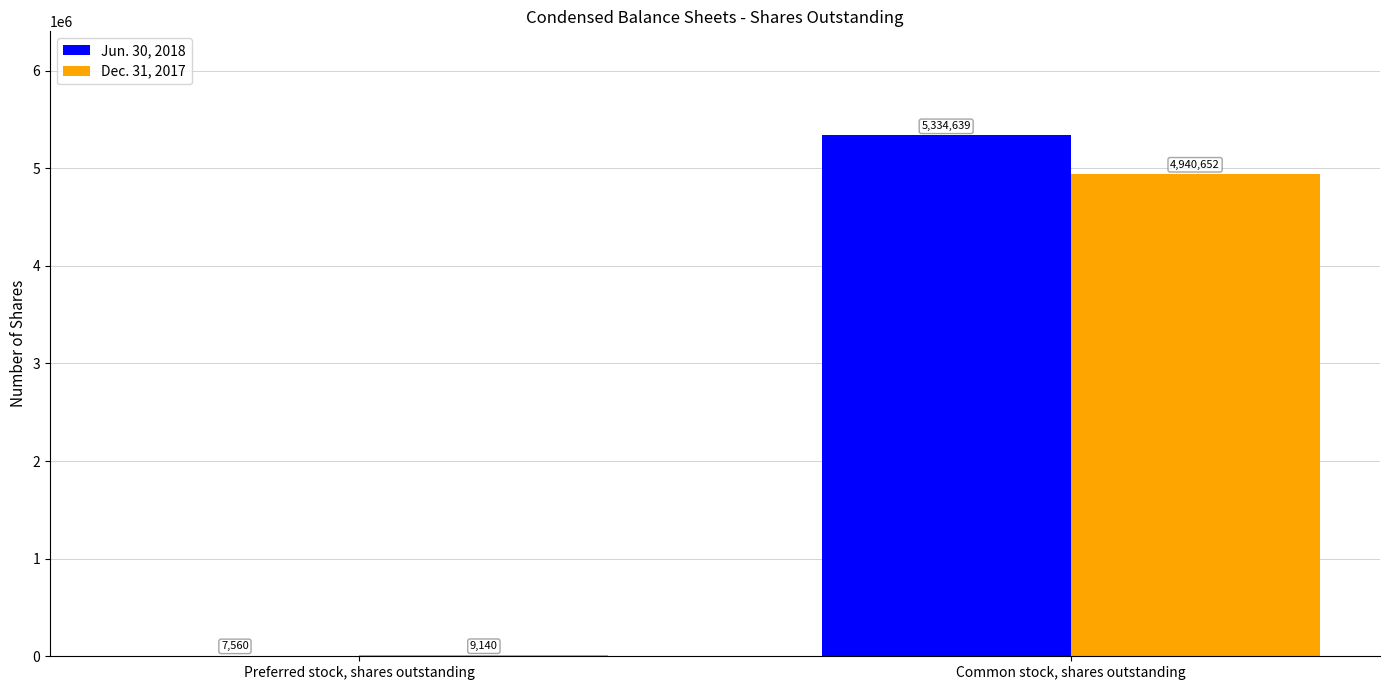

Reading right to left, transcribe all the data shown in this chart.

Jun. 30, 2018: 5334639	7560
Dec. 31, 2017: 4940652	9140